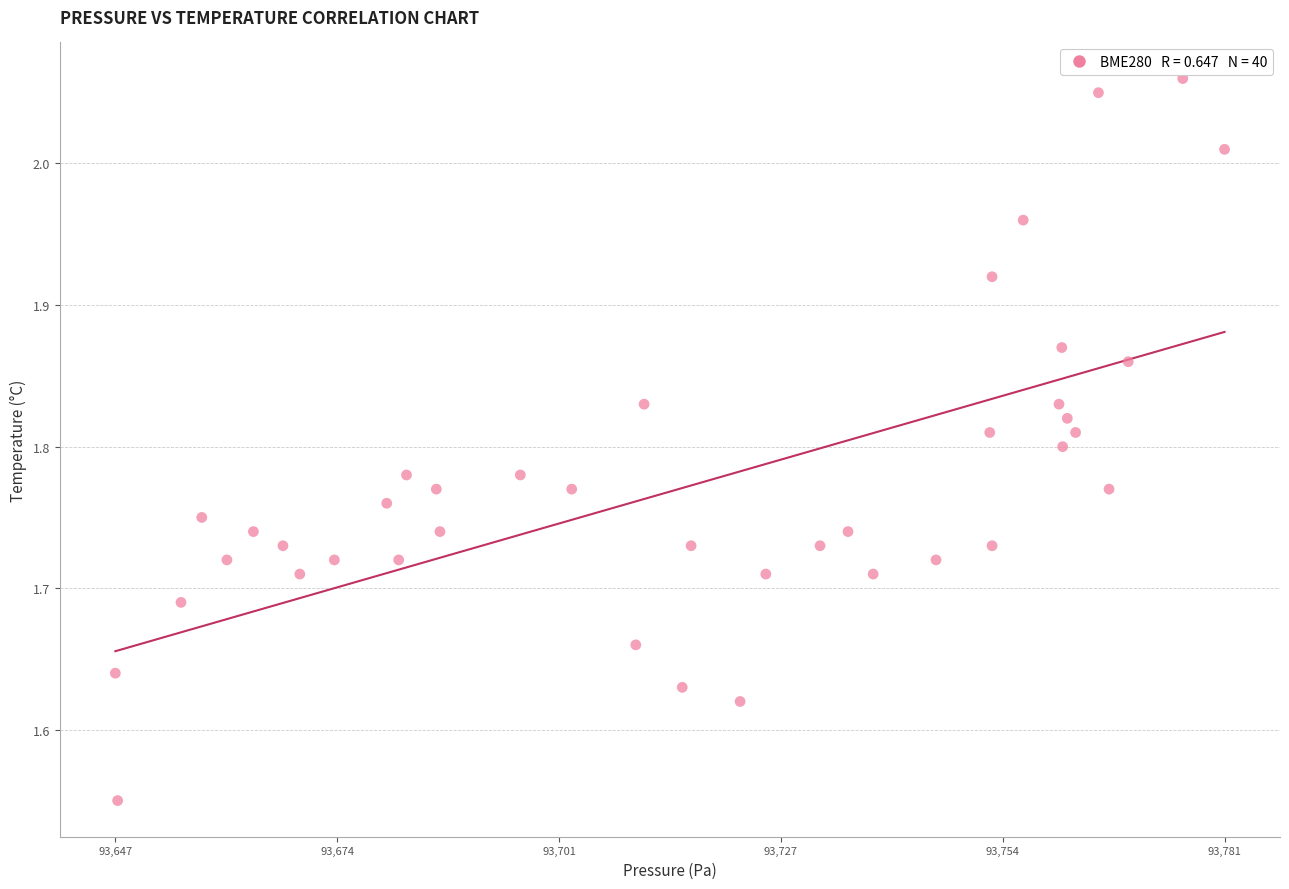

What is the range of Y values (max minus min)?

0.5